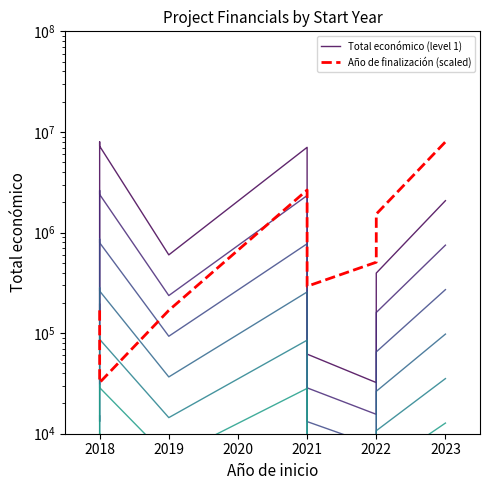

Is the value of Total económico (level 1) at 2018 greater than the value of Año de finalización (scaled) at 2021?

No